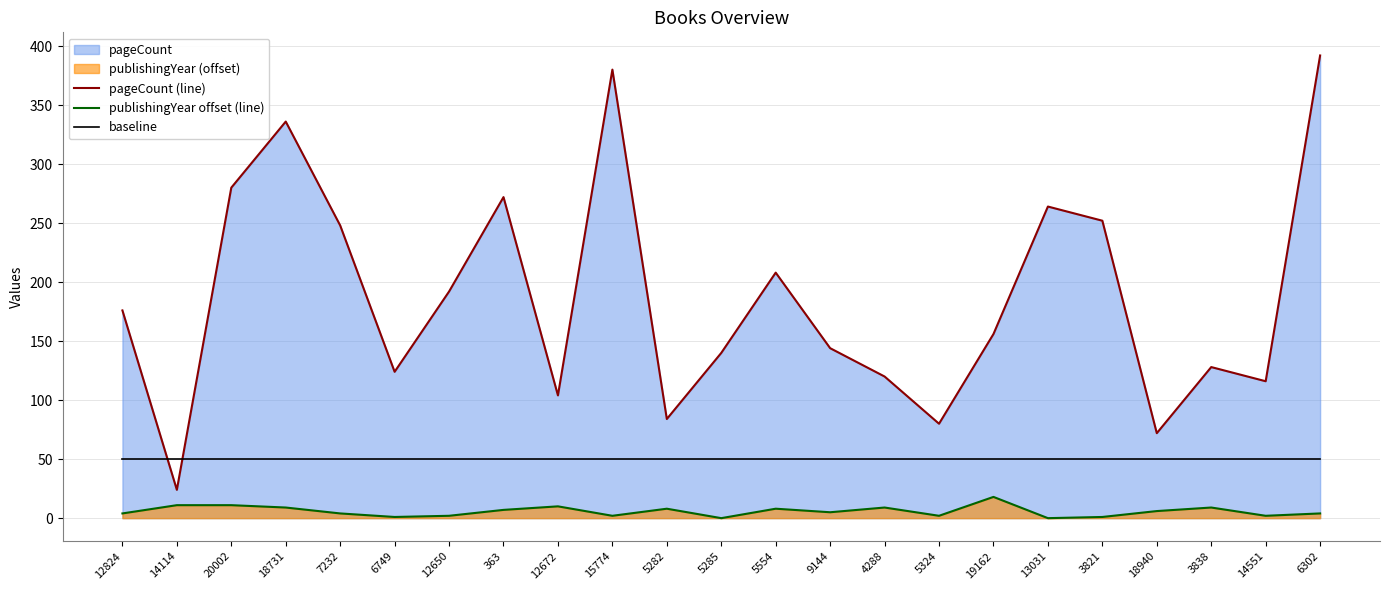

Does the chart have visible grid lines?

Yes